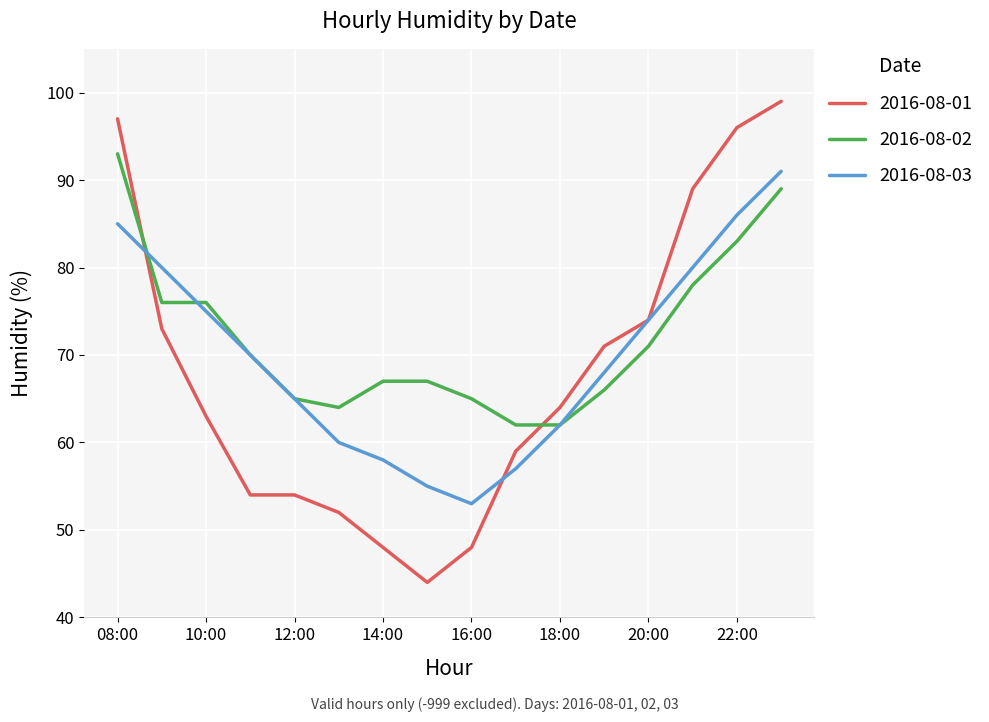

How many intersections are there between 2016-08-01 and 2016-08-02?

2